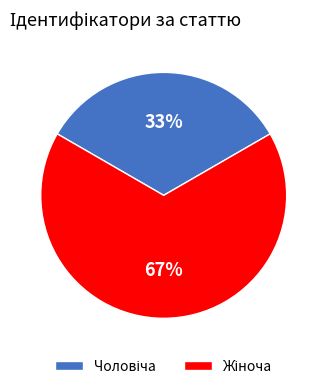

Is there any slice that represents more than half of the pie?

Yes